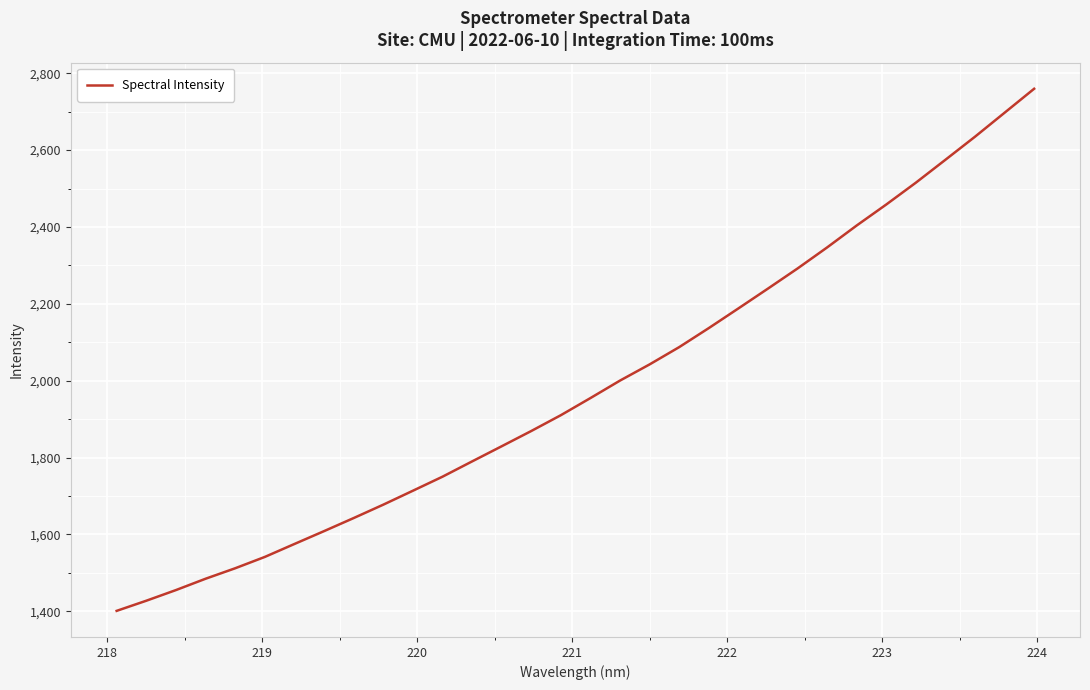

What is the maximum value shown in the chart?

2759.5